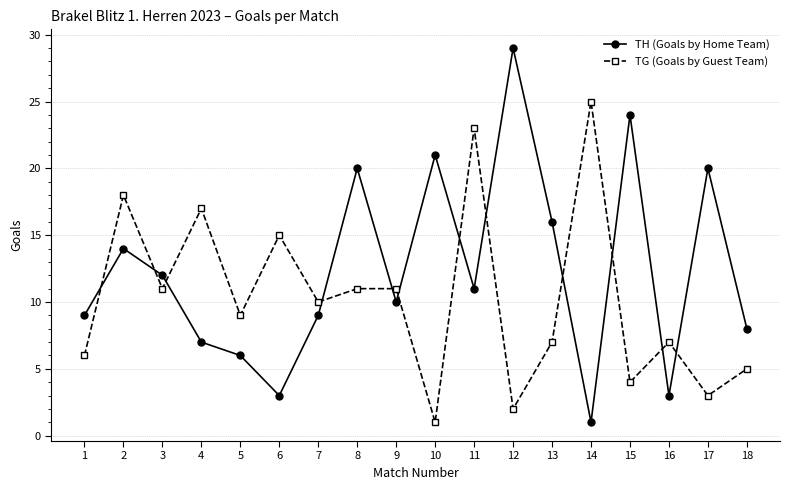

Between which two adjacent categories do TG (Goals by Guest Team) and TH (Goals by Home Team) first intersect?

1 and 2